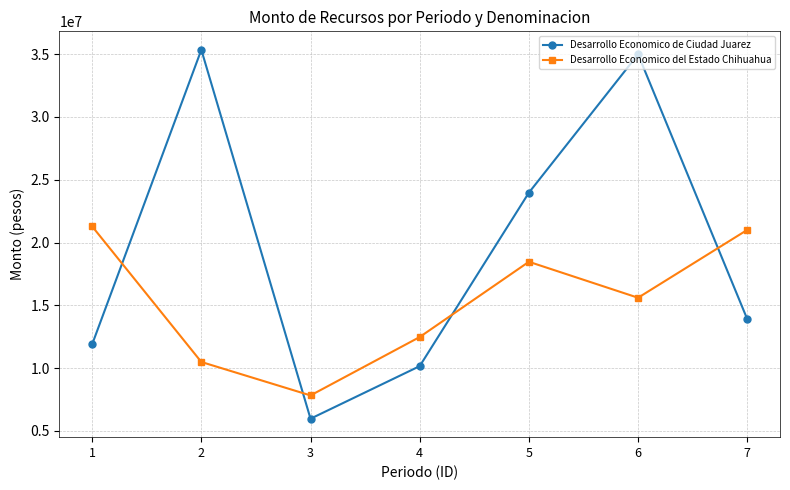

How many lines are shown in the chart?

2